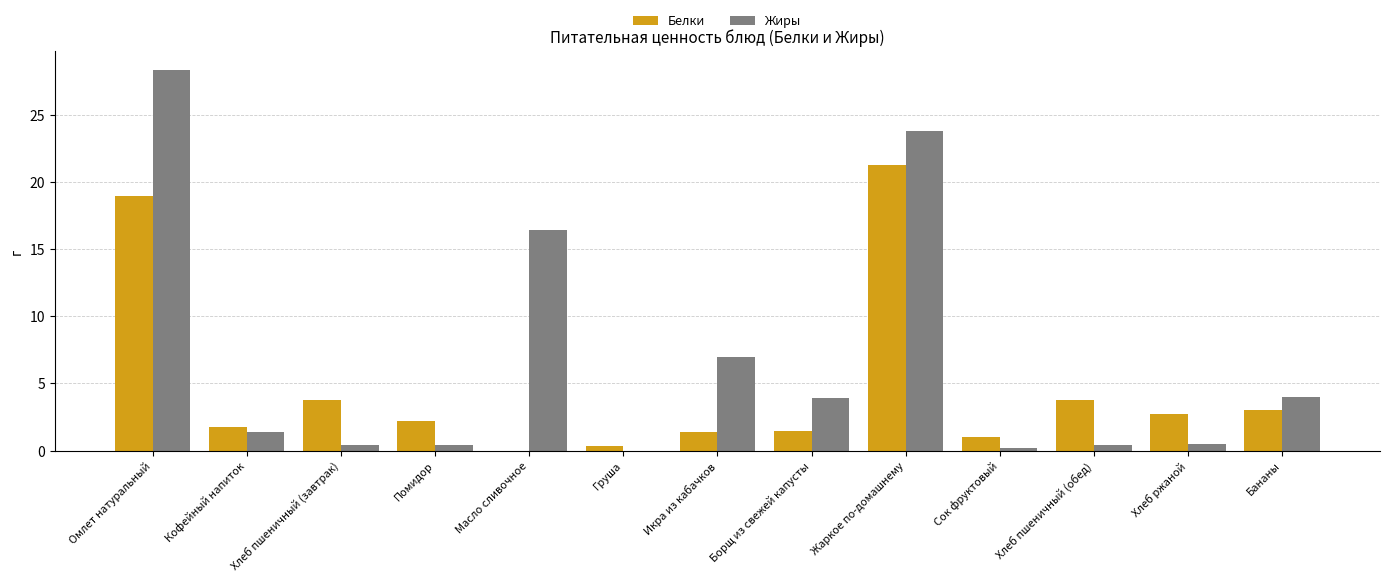

What is the approximate value of Жиры at Икра из кабачков?

7.0